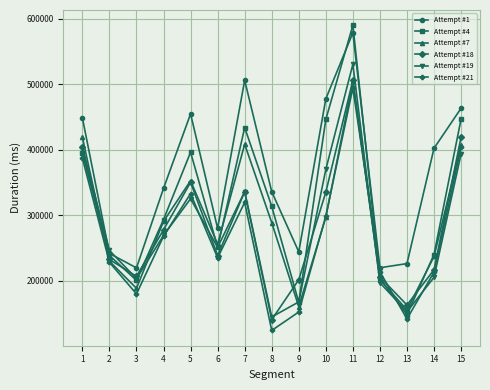

What is the value of the Attempt #7 point at the 12th from the left?

202140